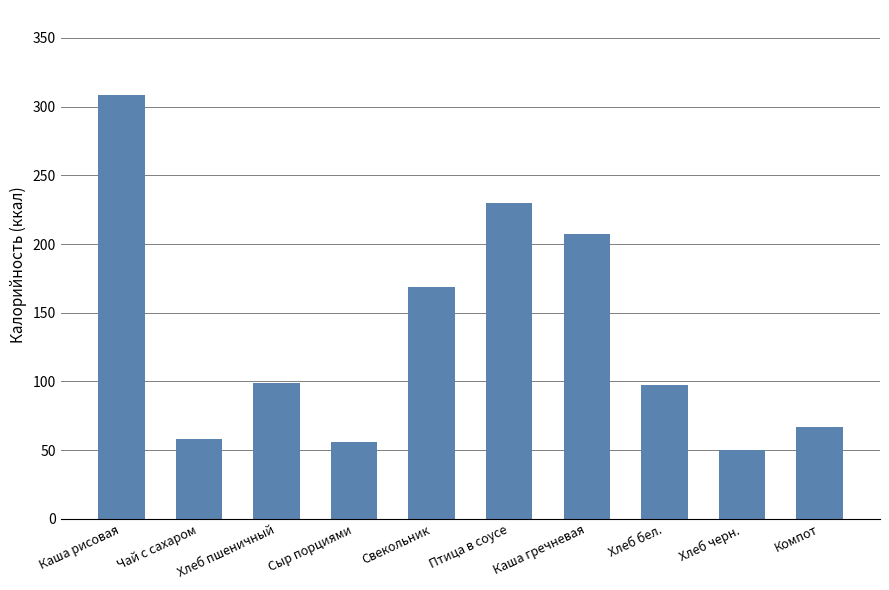

What is the change in value from Хлеб бел. to Компот?

-30.2